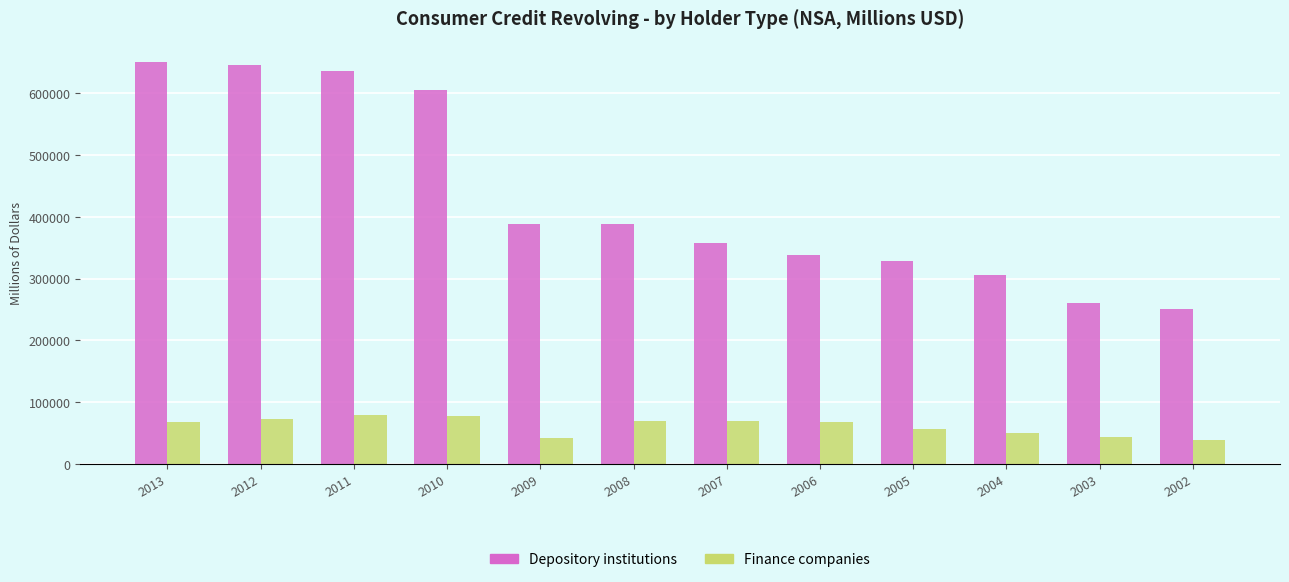

Which series changed the most between 2012 and 2005?

Depository institutions